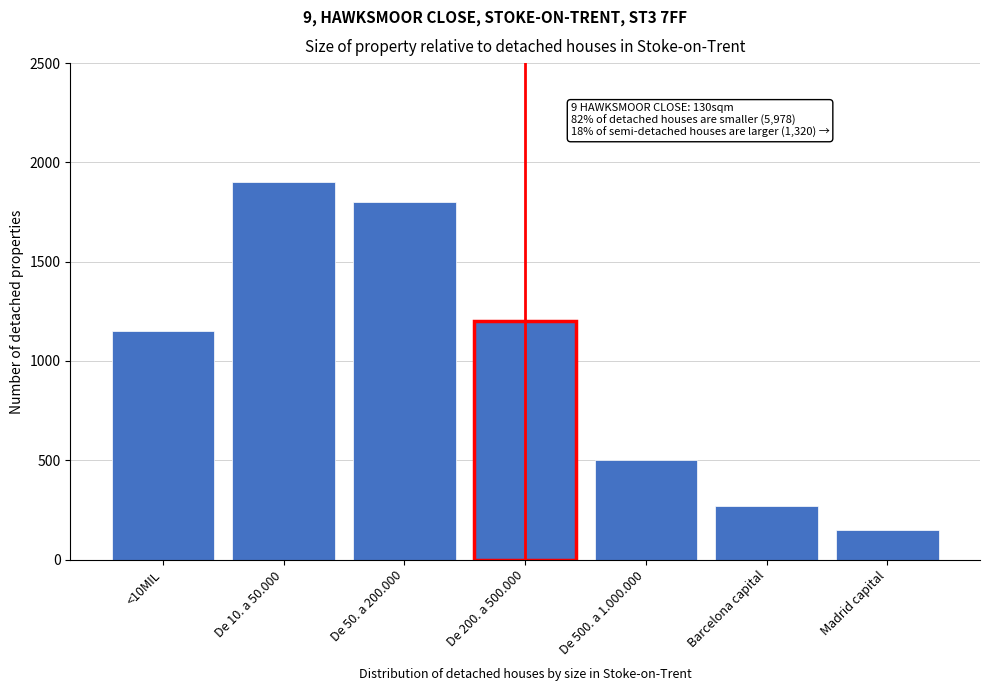

Reading right to left, transcribe all the data shown in this chart.

Madrid capital=150	Barcelona capital=270	De 500. a 1.000.000=500	De 200. a 500.000=1200	De 50. a 200.000=1800	De 10. a 50.000=1900	<10MIL=1150